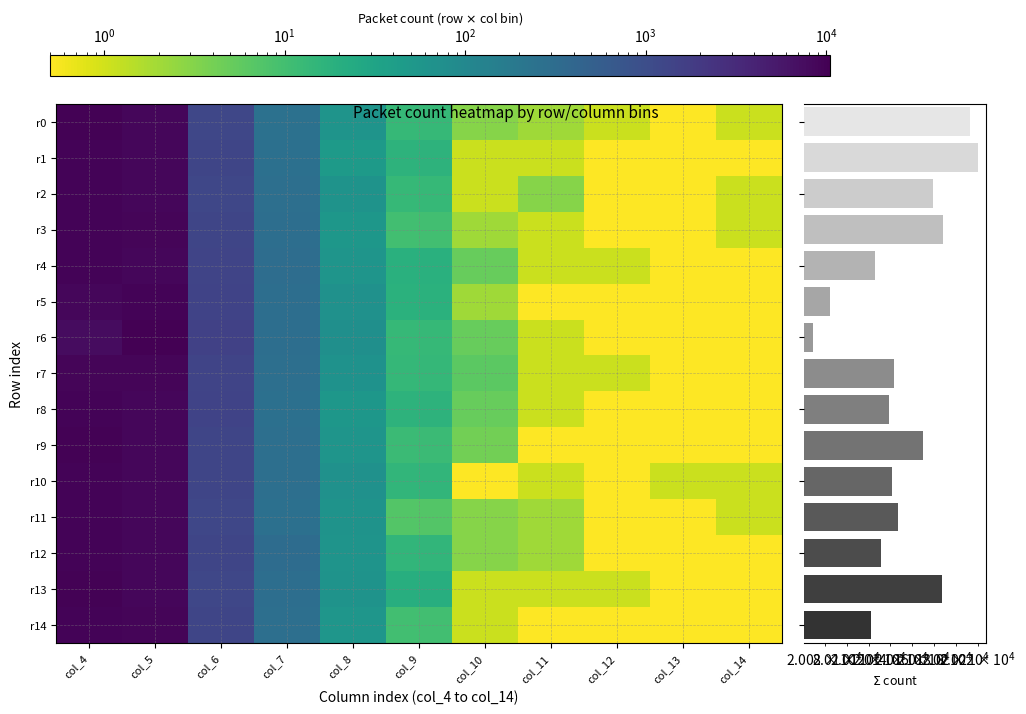

Reading right to left, list all the values displayed in this chart.

r0: col_14=1.1	col_13=0.1	col_12=1.1	col_11=2.1	col_10=3.1	col_9=13.1	col_8=61.1	col_7=252.1	col_6=1276.1	col_5=8847.1	col_4=9757.1
r1: col_14=0.1	col_13=0.1	col_12=0.1	col_11=1.1	col_10=1.1	col_9=17.1	col_8=46.1	col_7=264.1	col_6=1298.1	col_5=8937.1	col_4=9656.1
r2: col_14=1.1	col_13=0.1	col_12=0.1	col_11=3.1	col_10=1.1	col_9=13.1	col_8=63.1	col_7=276.1	col_6=1286.1	col_5=8935.1	col_4=9601.1
r3: col_14=1.1	col_13=0.1	col_12=0.1	col_11=1.1	col_10=2.1	col_9=10.1	col_8=55.1	col_7=289.1	col_6=1323.1	col_5=9013.1	col_4=9494.1
r4: col_14=0.1	col_13=0.1	col_12=1.1	col_11=1.1	col_10=5.1	col_9=19.1	col_8=59.1	col_7=297.1	col_6=1374.1	col_5=8976.1	col_4=9394.1
r5: col_14=0.1	col_13=0.1	col_12=0.1	col_11=0.1	col_10=2.1	col_9=18.1	col_8=67.1	col_7=290.1	col_6=1418.1	col_5=9407.1	col_4=8883.1
r6: col_14=0.1	col_13=0.1	col_12=0.1	col_11=1.1	col_10=5.1	col_9=13.1	col_8=74.1	col_7=289.1	col_6=1551.1	col_5=10504.1	col_4=7632.1
r7: col_14=0.1	col_13=0.1	col_12=1.1	col_11=1.1	col_10=6.1	col_9=14.1	col_8=66.1	col_7=279.1	col_6=1382.1	col_5=9296.1	col_4=9098.1
r8: col_14=0.1	col_13=0.1	col_12=0.1	col_11=1.1	col_10=5.1	col_9=17.1	col_8=54.1	col_7=270.1	col_6=1405.1	col_5=8724.1	col_4=9663.1
r9: col_14=0.1	col_13=0.1	col_12=0.1	col_11=0.1	col_10=4.1	col_9=12.1	col_8=59.1	col_7=276.1	col_6=1308.1	col_5=8708.1	col_4=9803.1
r10: col_14=1.1	col_13=1.1	col_12=0.1	col_11=1.1	col_10=0.1	col_9=15.1	col_8=67.1	col_7=279.1	col_6=1326.1	col_5=8774.1	col_4=9677.1
r11: col_14=1.1	col_13=0.1	col_12=0.1	col_11=2.1	col_10=3.1	col_9=7.1	col_8=63.1	col_7=267.1	col_6=1279.1	col_5=8822.1	col_4=9703.1
r12: col_14=0.1	col_13=0.1	col_12=0.1	col_11=2.1	col_10=3.1	col_9=15.1	col_8=61.1	col_7=314.1	col_6=1327.1	col_5=8870.1	col_4=9539.1
r13: col_14=0.1	col_13=0.1	col_12=1.1	col_11=1.1	col_10=1.1	col_9=20.1	col_8=62.1	col_7=293.1	col_6=1271.1	col_5=8791.1	col_4=9747.1
r14: col_14=0.1	col_13=0.1	col_12=0.1	col_11=0.1	col_10=1.1	col_9=10.1	col_8=57.1	col_7=274.1	col_6=1292.1	col_5=8998.1	col_4=9490.1